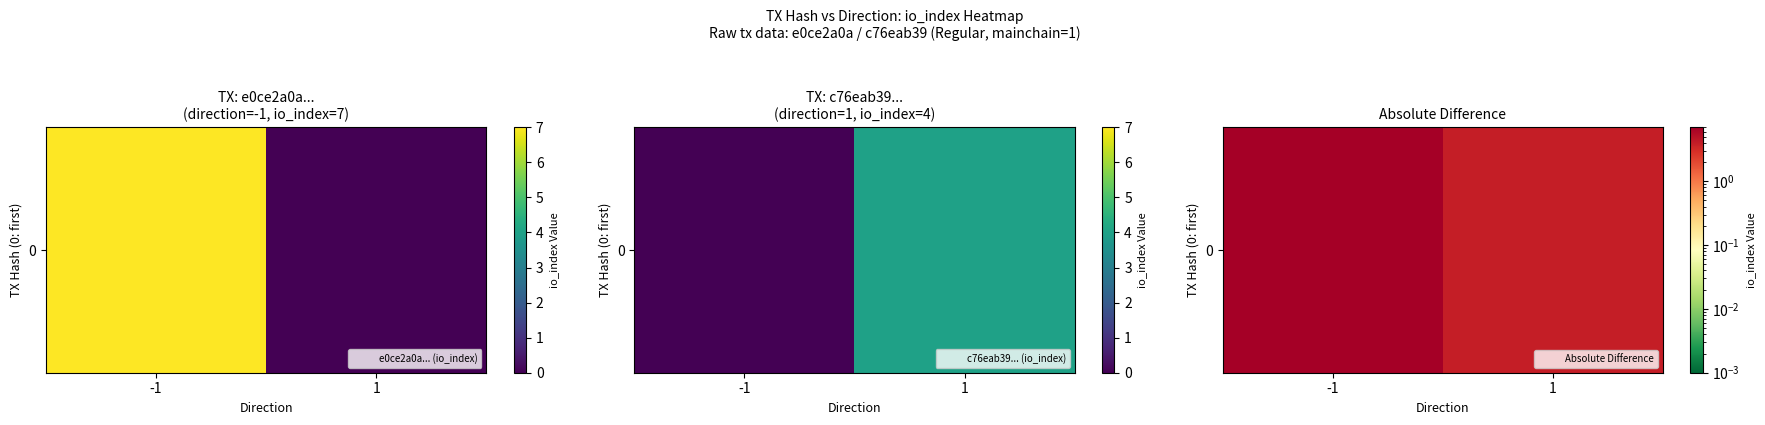

Count the number of data series in this chart.

1